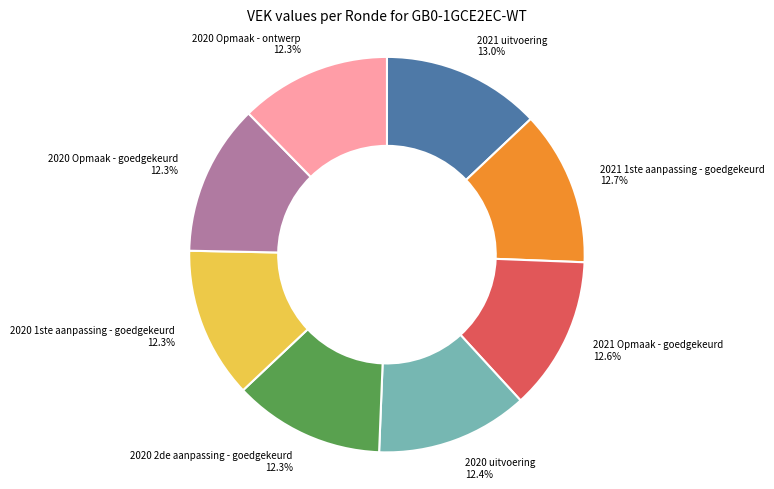

True or false: 2020 Opmaak - ontwerp accounts for 1% of the total.

False